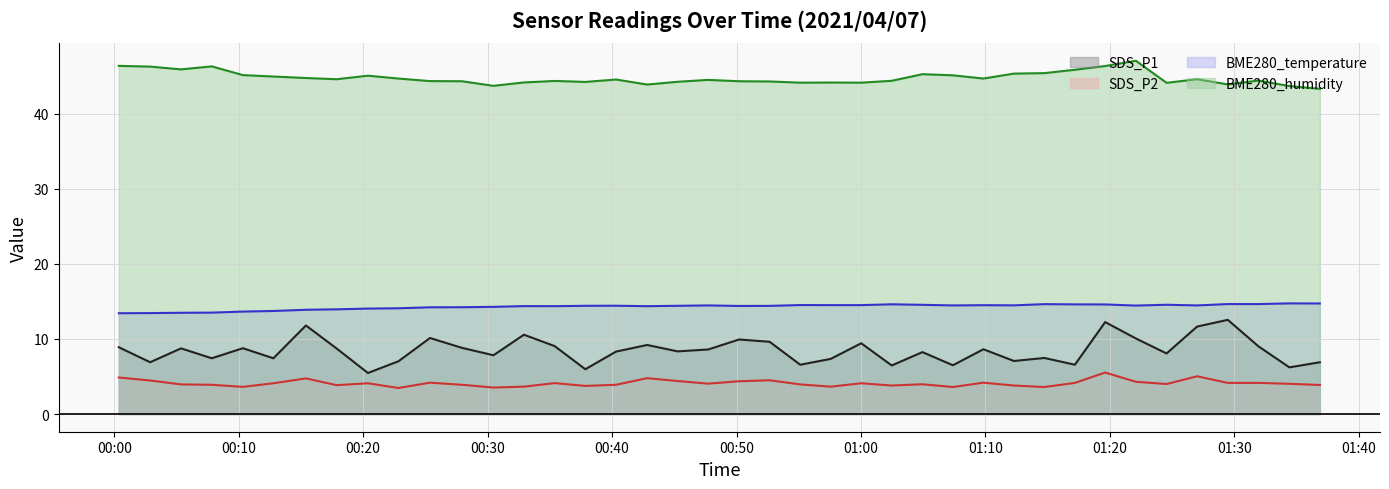

What is the minimum value shown in the chart?

3.5